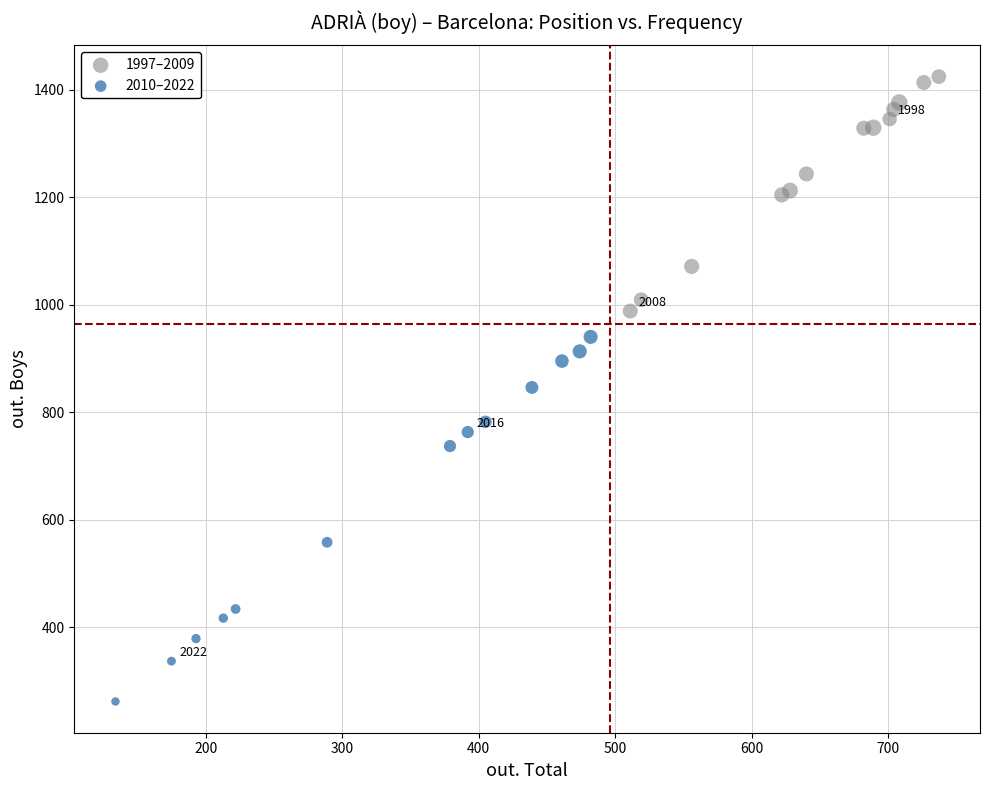

Which series has the widest spread of Y values?

2010–2022